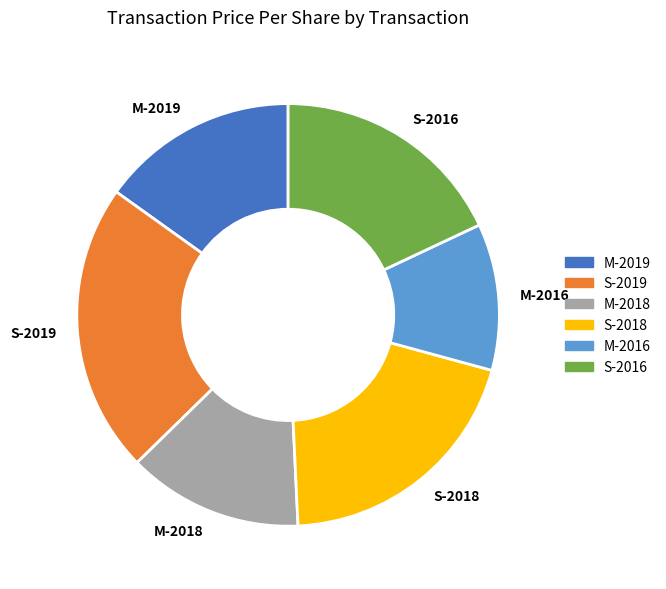

Count the number of slices in the pie.

6